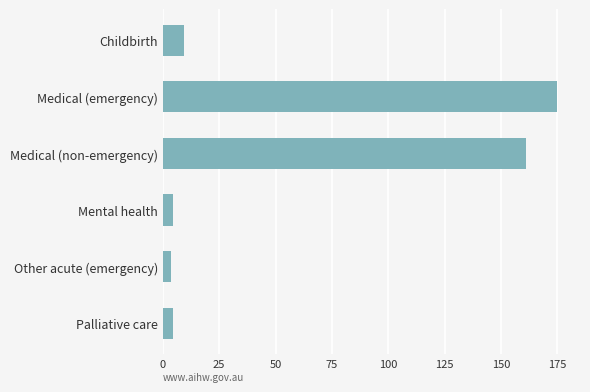

Which has a higher value, Childbirth or Medical (non-emergency)?

Medical (non-emergency)